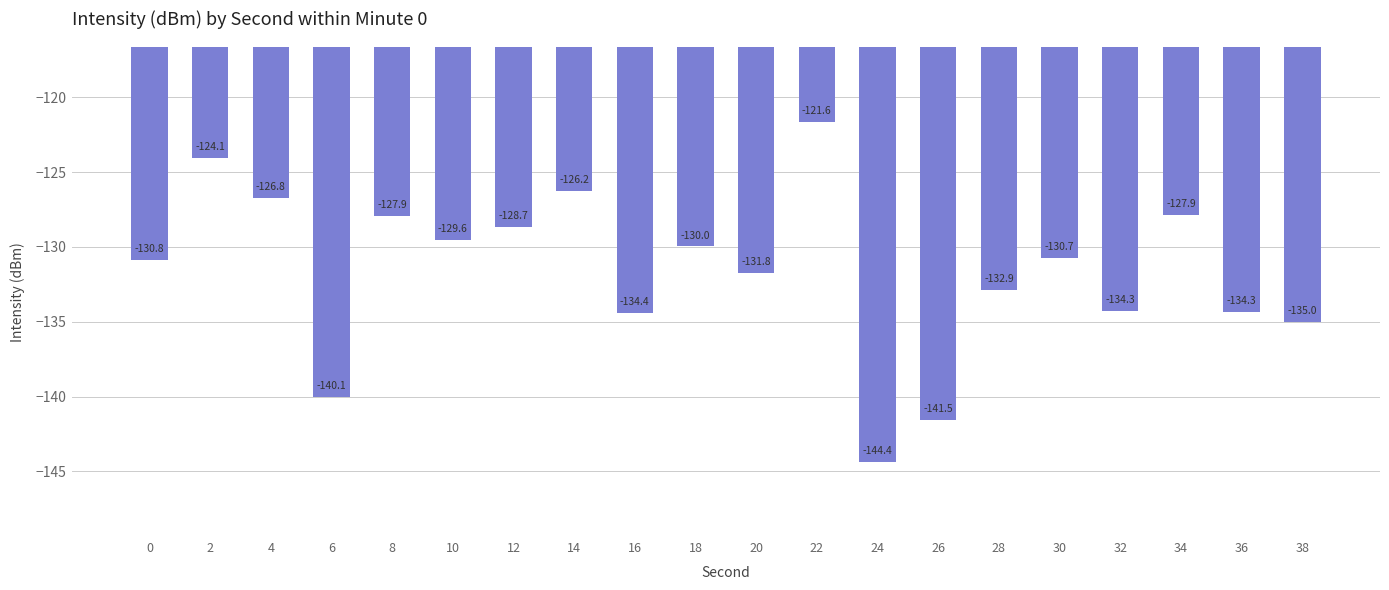

At which label is the value closest to -133?

28